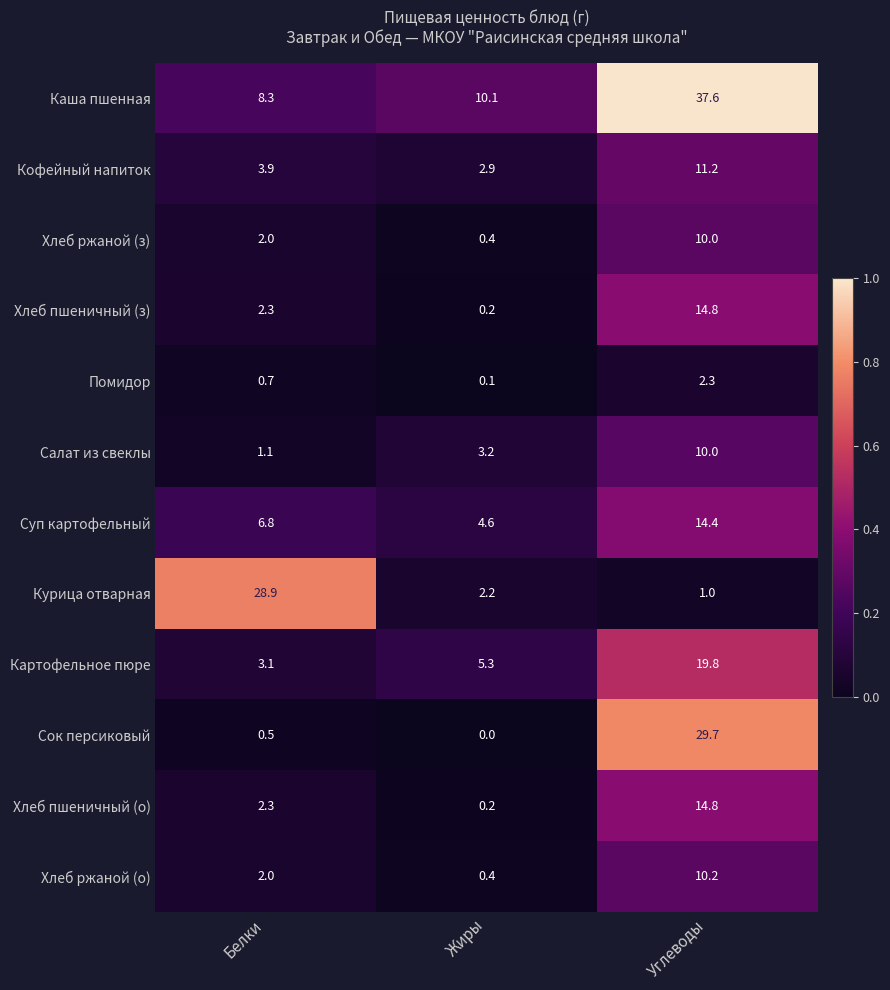

What is the average value of the Каша пшенная series?

18.7